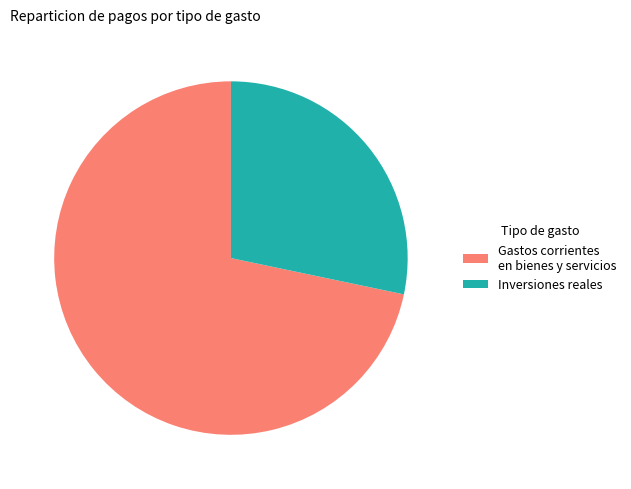

Which slice is the smallest?

Inversiones reales